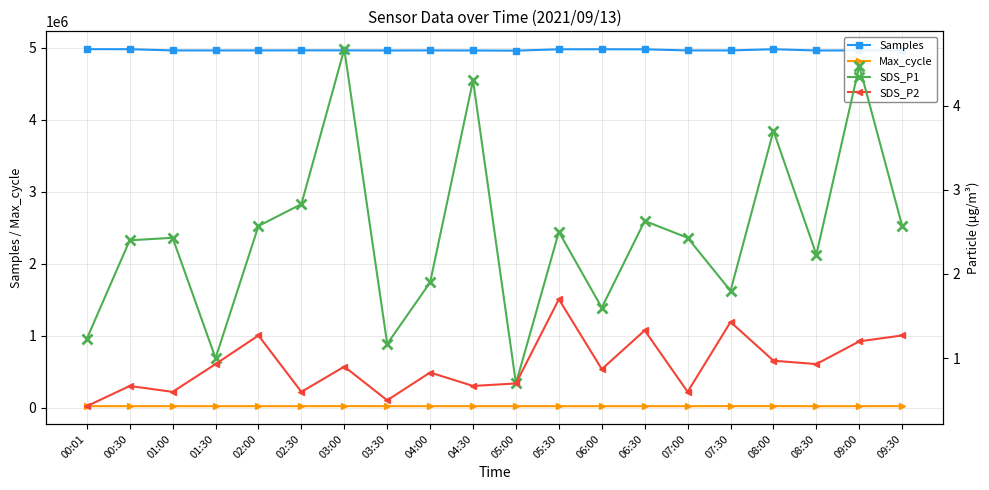

Which has a higher value, 07:30 or 04:30?

07:30